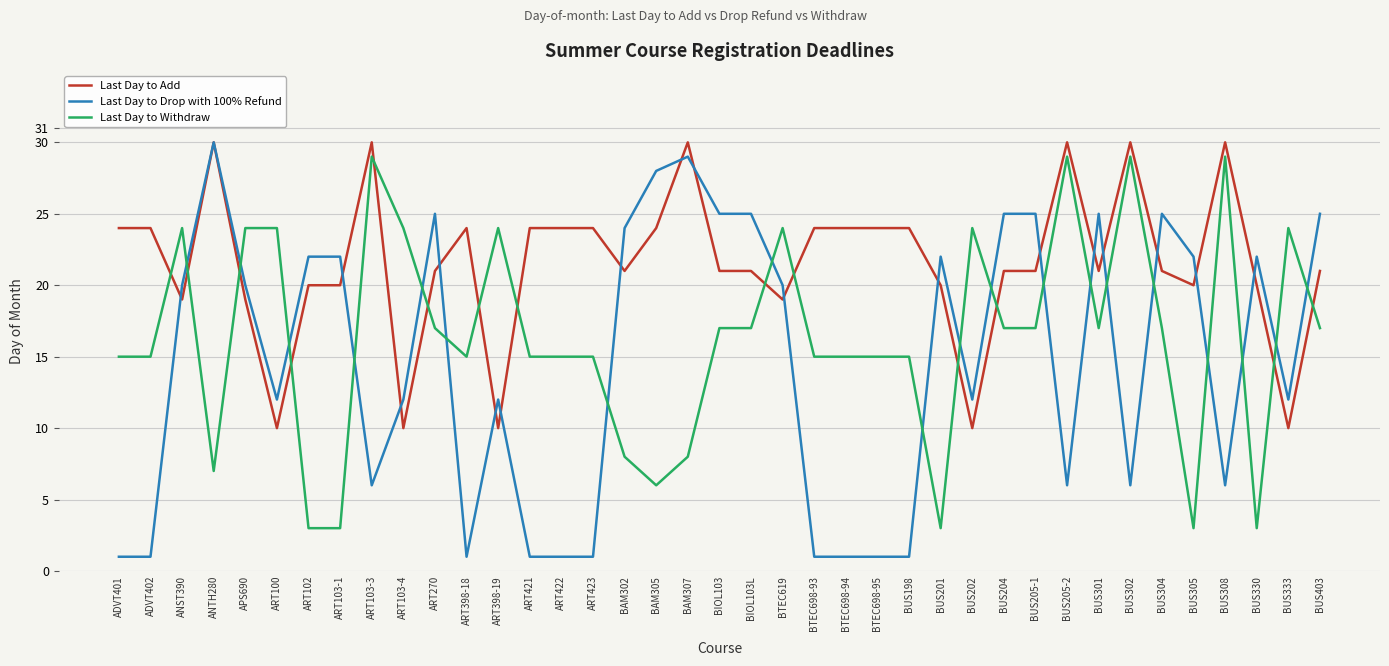

What is the highest value of the Last Day to Drop with 100% Refund series?

30